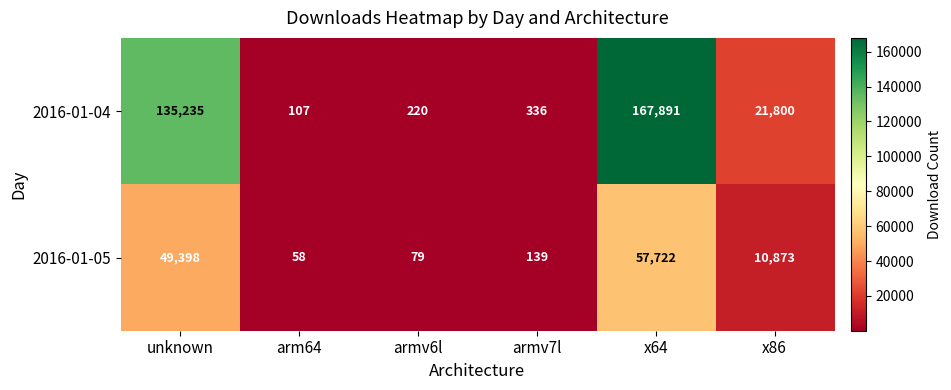

What is the total value across all series at x86?

32673